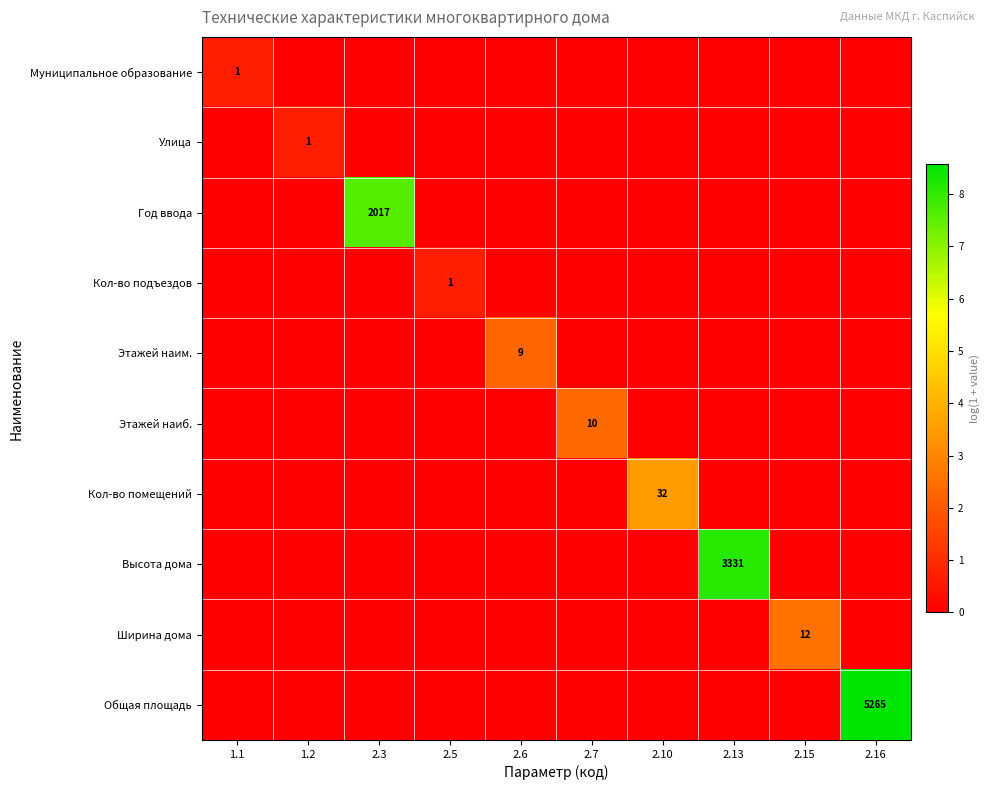

The value of Улица at 2.15 is -0.4. True or false?

False